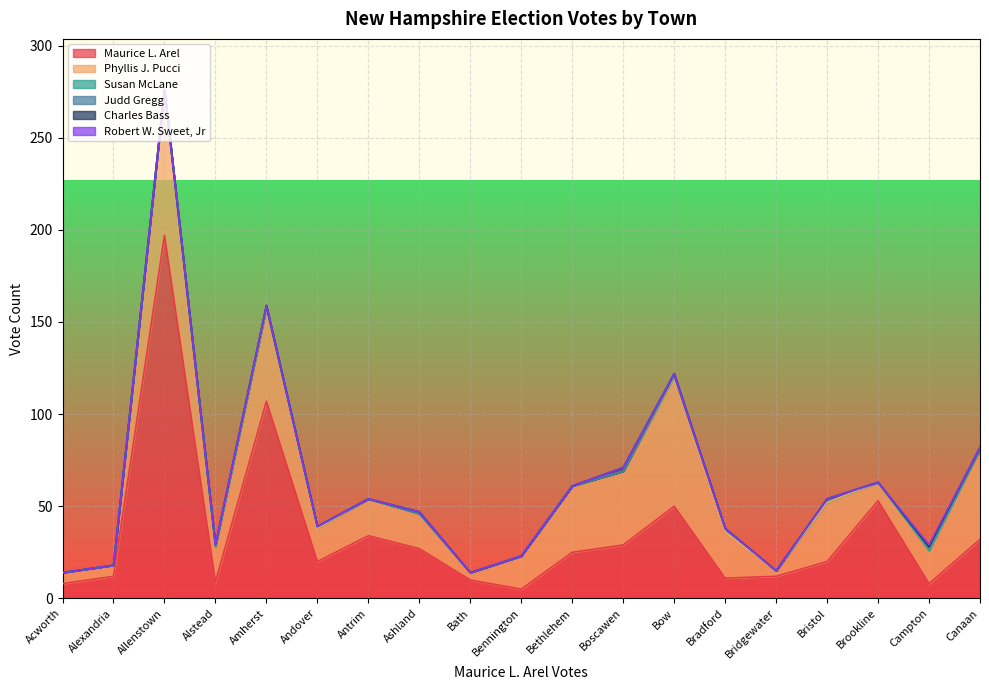

True or false: Charles Bass and Maurice L. Arel intersect in this chart.

False